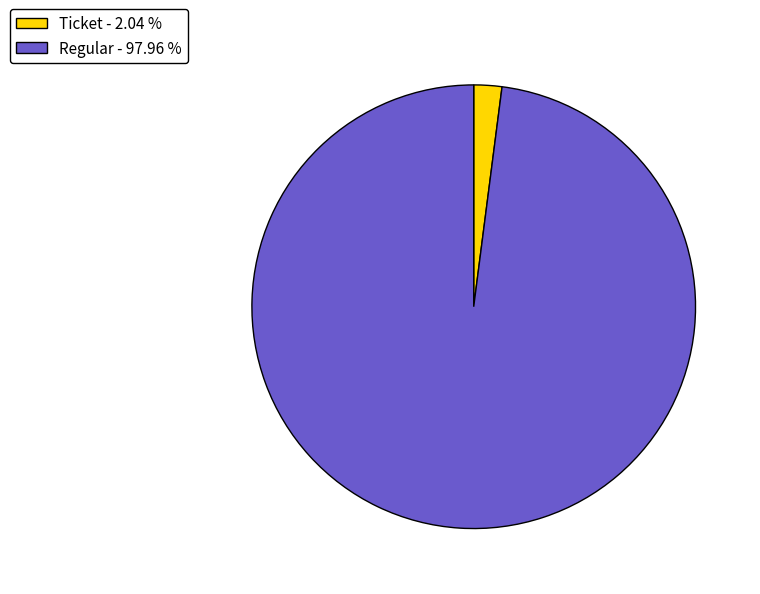

How many segments does this pie chart have?

2